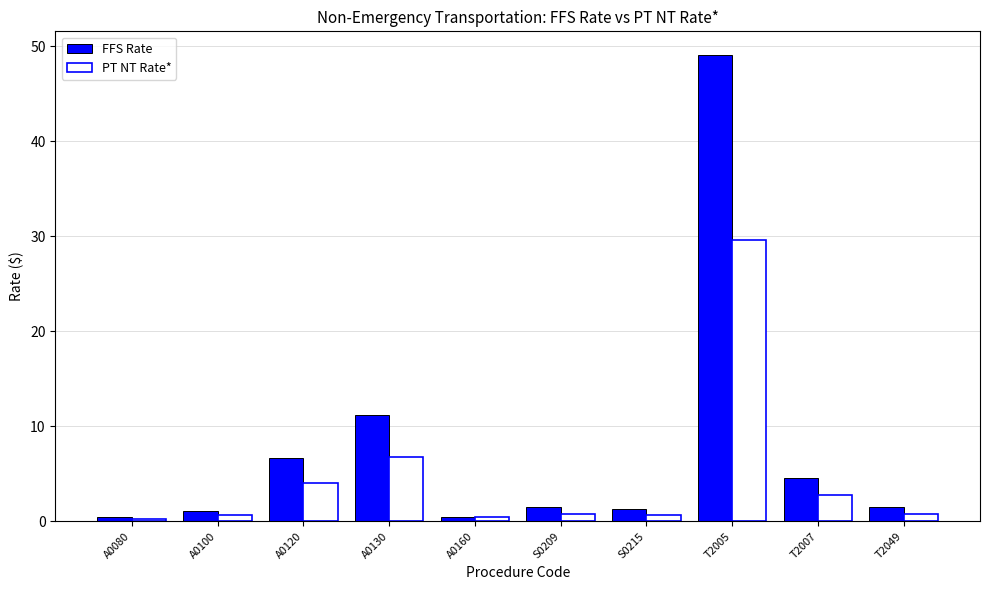

At which label is FFS Rate closest to 24?

A0130